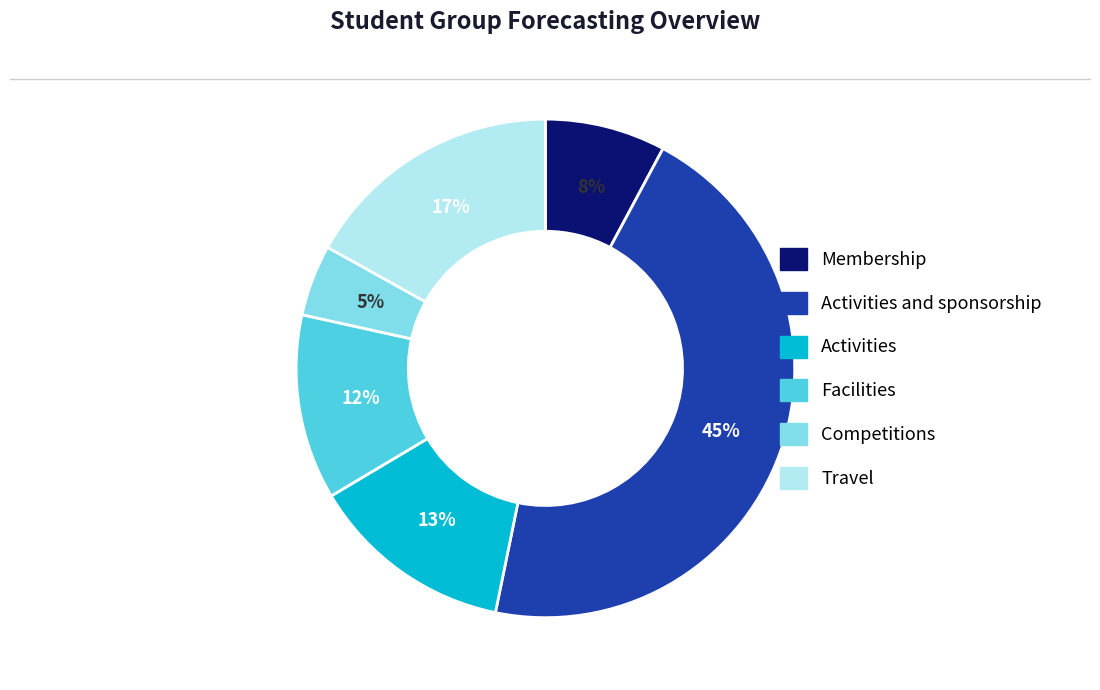

Is there a majority slice in this chart?

No